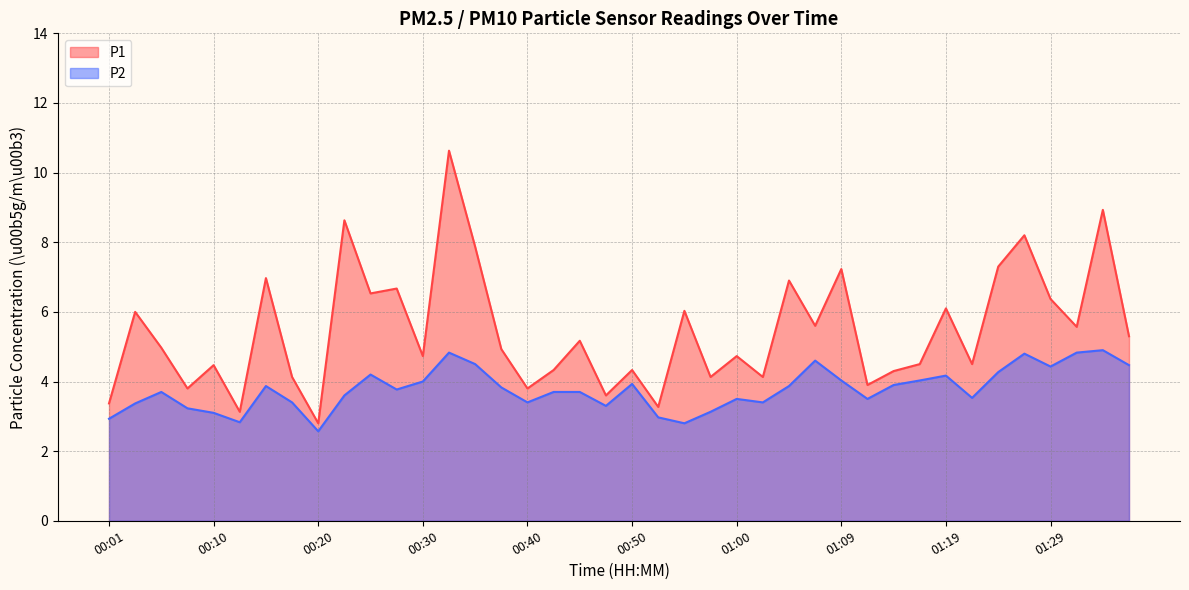

Reading right to left, extract all data points from this chart.

P1: 5.3	8.9	5.6	6.4	8.2	7.3	4.5	6.1	4.5	4.3	3.9	7.2	5.6	6.9	4.1	4.7	4.1	6.0	3.3	4.3	3.6	5.2	4.3	3.8	4.9	7.9	10.6	4.7	6.7	6.5	8.6	2.8	4.1	7.0	3.1	4.5	3.8	5.0	6.0	3.4
P2: 4.5	4.9	4.8	4.4	4.8	4.3	3.5	4.2	4.0	3.9	3.5	4.0	4.6	3.9	3.4	3.5	3.1	2.8	3.0	3.9	3.3	3.7	3.7	3.4	3.8	4.5	4.8	4.0	3.8	4.2	3.6	2.6	3.4	3.9	2.8	3.1	3.2	3.7	3.4	2.9